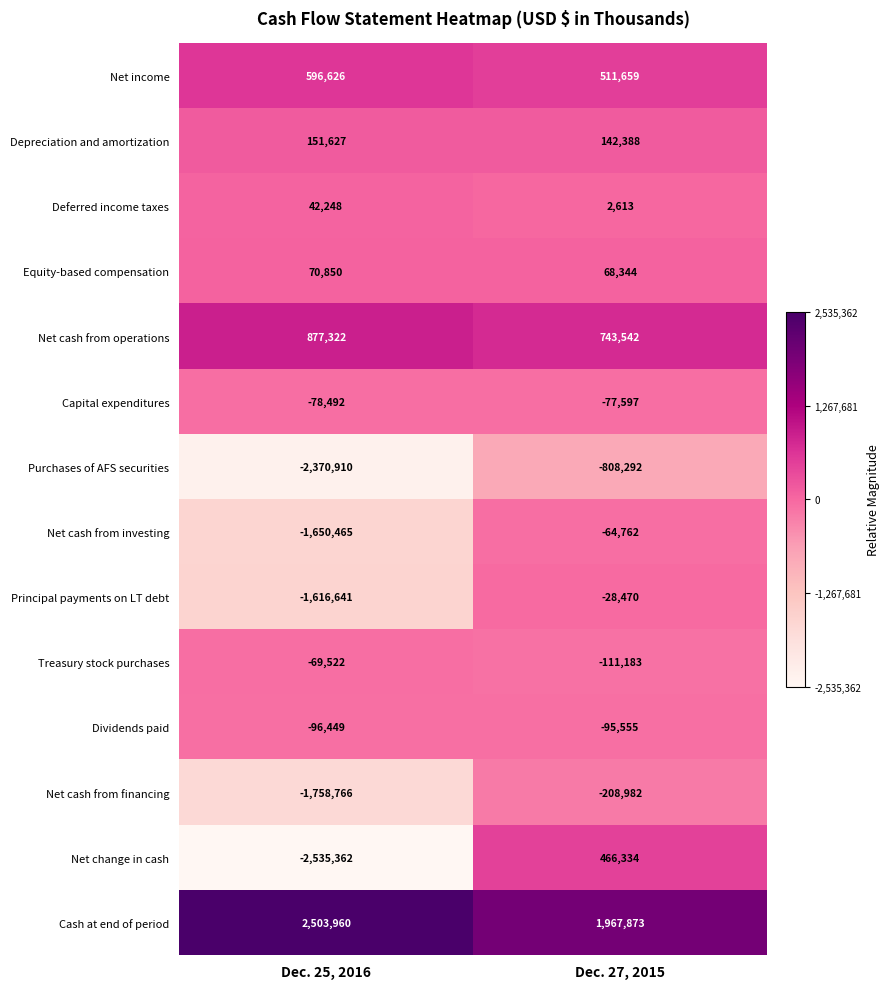

What is the difference between the highest and lowest values at Dec. 25, 2016?

5039322